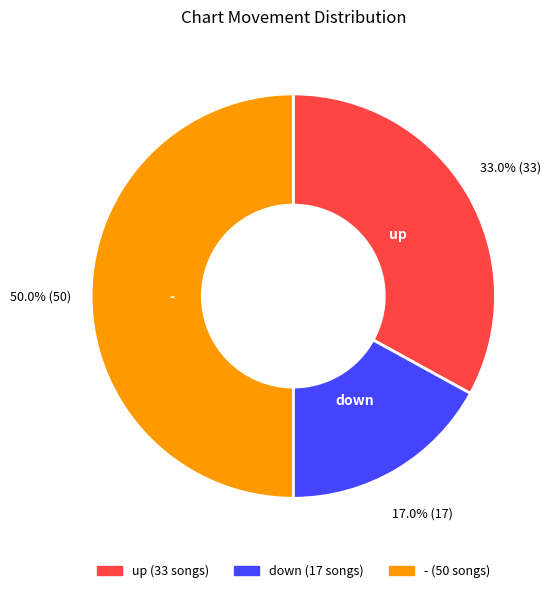

Combined, what portion of the pie is up and down?

50.0%